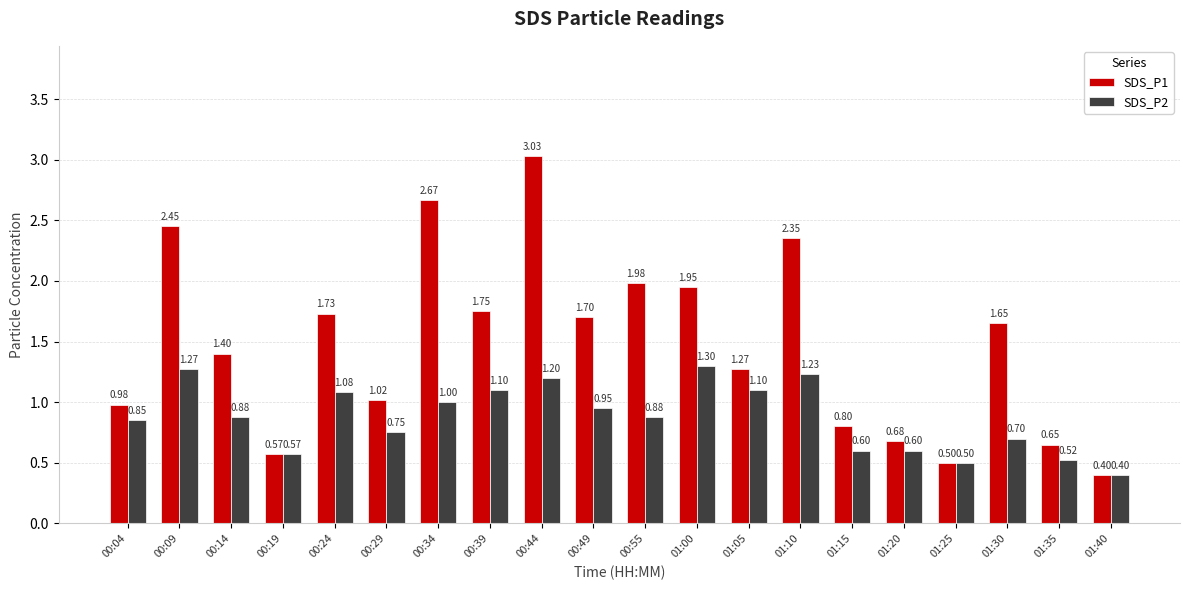

Rank the categories by SDS_P1 value from lowest to highest.

01:40, 01:25, 00:19, 01:35, 01:20, 01:15, 00:04, 00:29, 01:05, 00:14, 01:30, 00:49, 00:24, 00:39, 01:00, 00:55, 01:10, 00:09, 00:34, 00:44